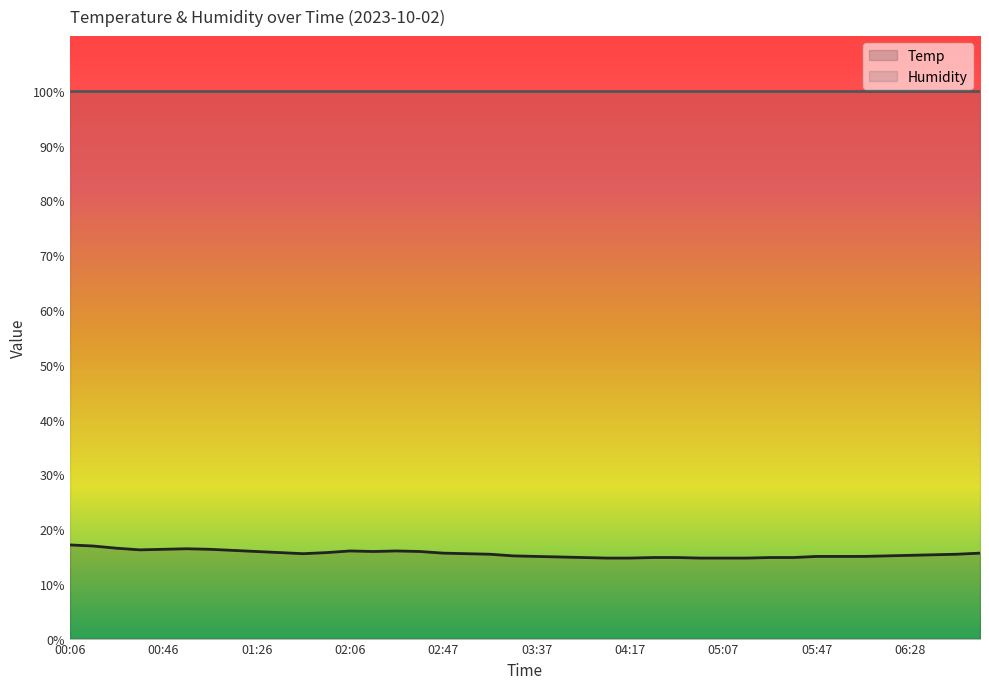

Approximately how many times larger is the value at 02:47 compared to 00:46?

1.0